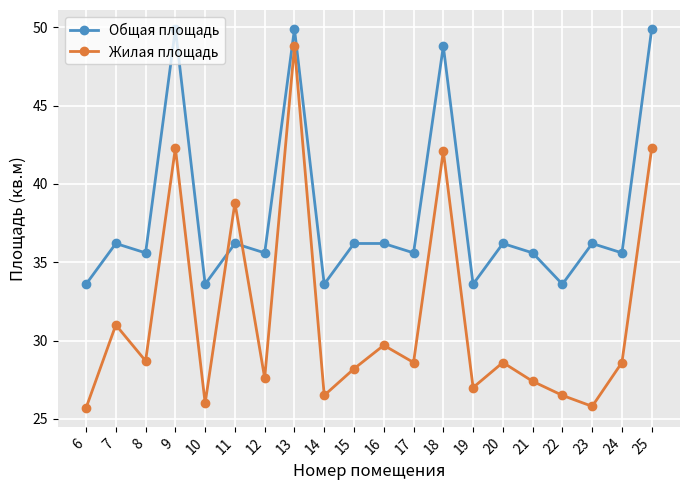

What is the value of the Жилая площадь point at the 2nd from the left?

31.0